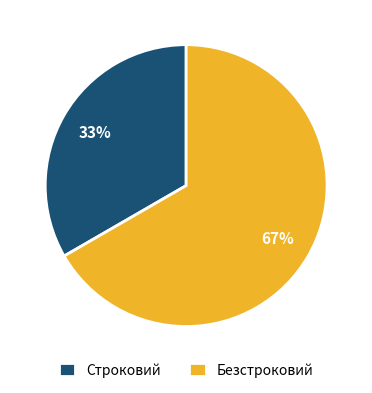

To the nearest percent, what is the average slice percentage?

50%